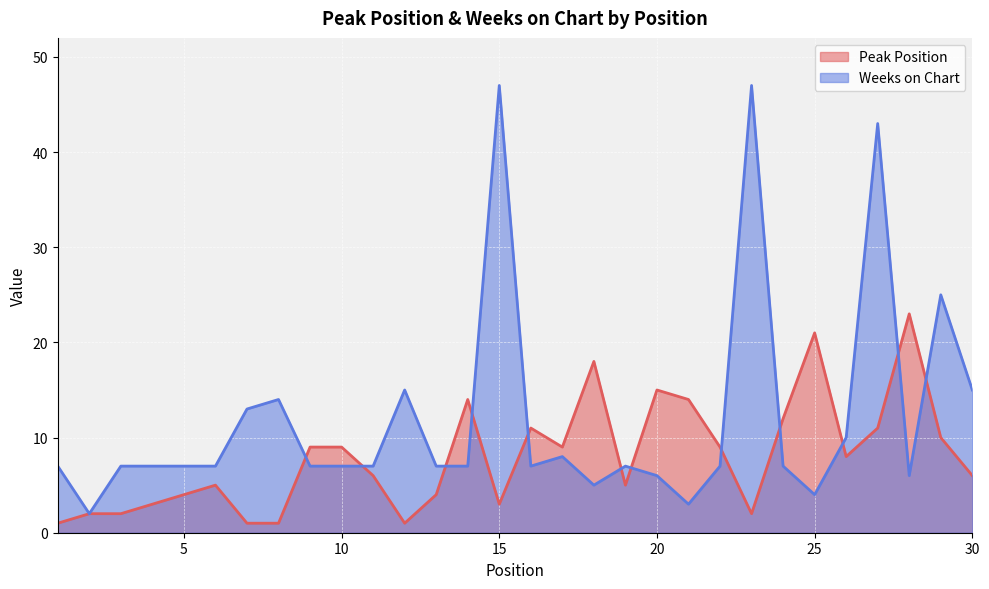

Between which two adjacent categories do Weeks on Chart and Peak Position first intersect?

8 and 9